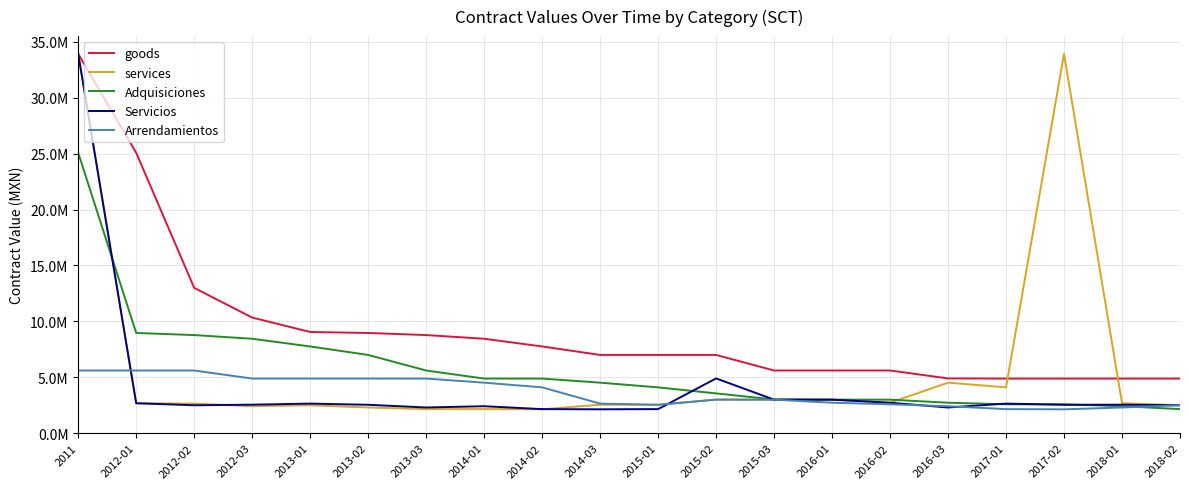

Reading left to right, what are all the values shown in this chart?

goods: 33923031	25076987	12997823	10342500	9051724	8965517	8776350	8448276	7758621	7000000	7000000	7000000	5607463	5607463	5607463	4900000	4886723	4886723	4886723	4886723
services: 33923031	2680000	2647141	2413753	2500000	2300000	2155172	2155172	2136900	2552000	2542050	3017241	3000000	3000000	2727000	4520990	4100443	33923031	2680000	2500000
Adquisiciones: 25076987	8965517	8776350	8448276	7758621	7000000	5607463	4886723	4886723	4520990	4100443	3560900	3017241	3000000	3000000	2727000	2586206	2586206	2413753	2155172
Servicios: 33923031	2680000	2500000	2552000	2647141	2542050	2300000	2413753	2155172	2136900	2155172	4900000	3000000	3000000	2727000	2300000	2647141	2542050	2552000	2500000
Arrendamientos: 5607463	5607463	5607463	4886723	4886723	4886723	4886723	4520990	4100443	2647141	2542050	3000000	3000000	2727000	2586206	2413753	2155172	2136900	2300000	2500000